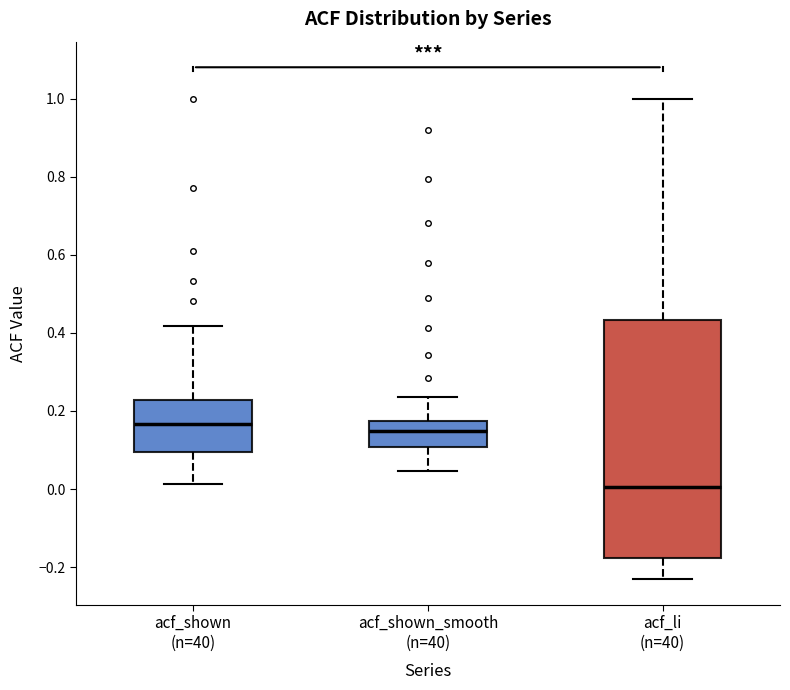

Reading left to right, read every box against the y-axis: the position of its median line, the range the box covers, and the ends of its whiskers. The values are not printed on the chart, so give them approximately, as read against the axis.

acf_shown (n=40): median 0.16, box 0.10 to 0.22, whiskers 0.02 to 0.42
acf_shown_smooth (n=40): median 0.14, box 0.10 to 0.18, whiskers 0.04 to 0.24
acf_li (n=40): median 0.00, box -0.18 to 0.44, whiskers -0.24 to 1.00